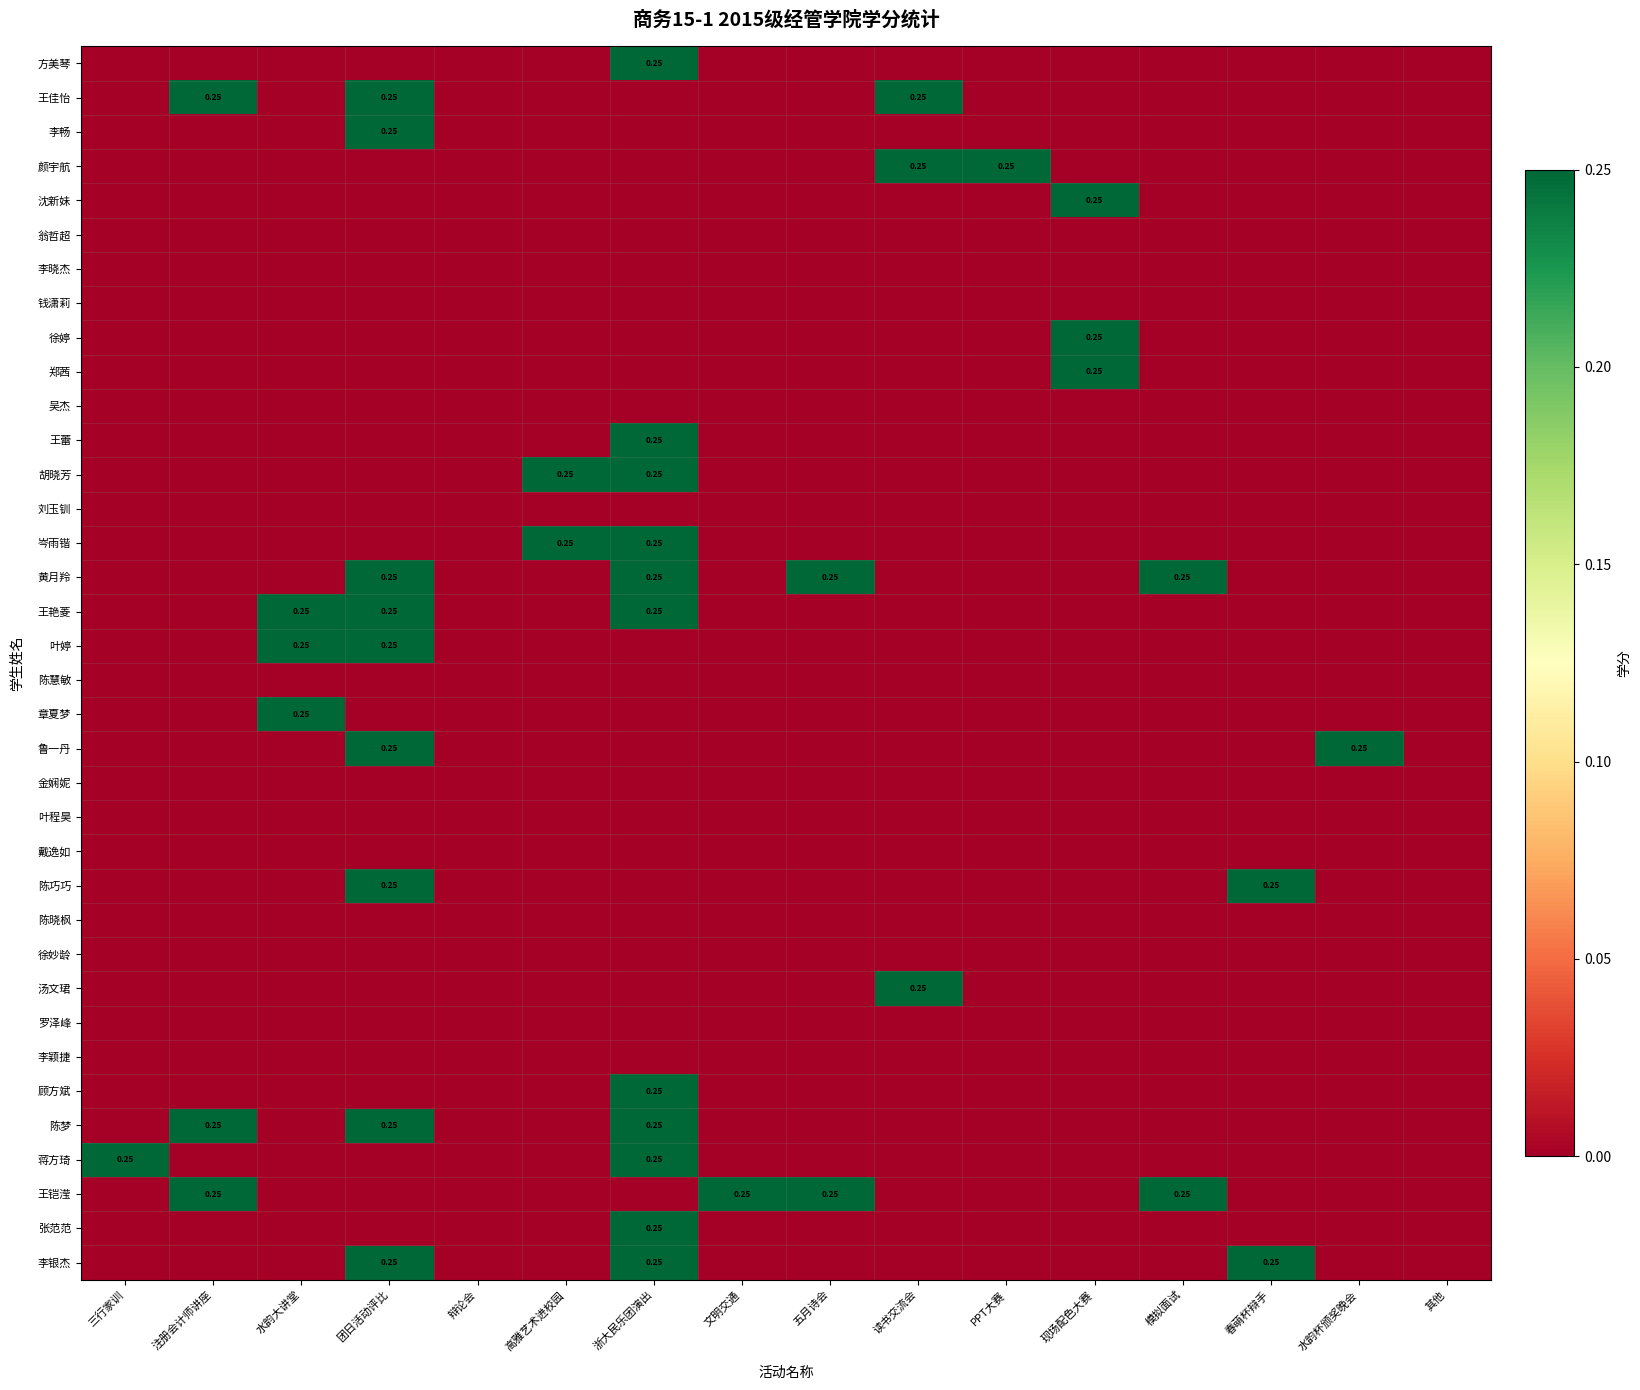

What is the total value across all series at 读书交流会?

0.8